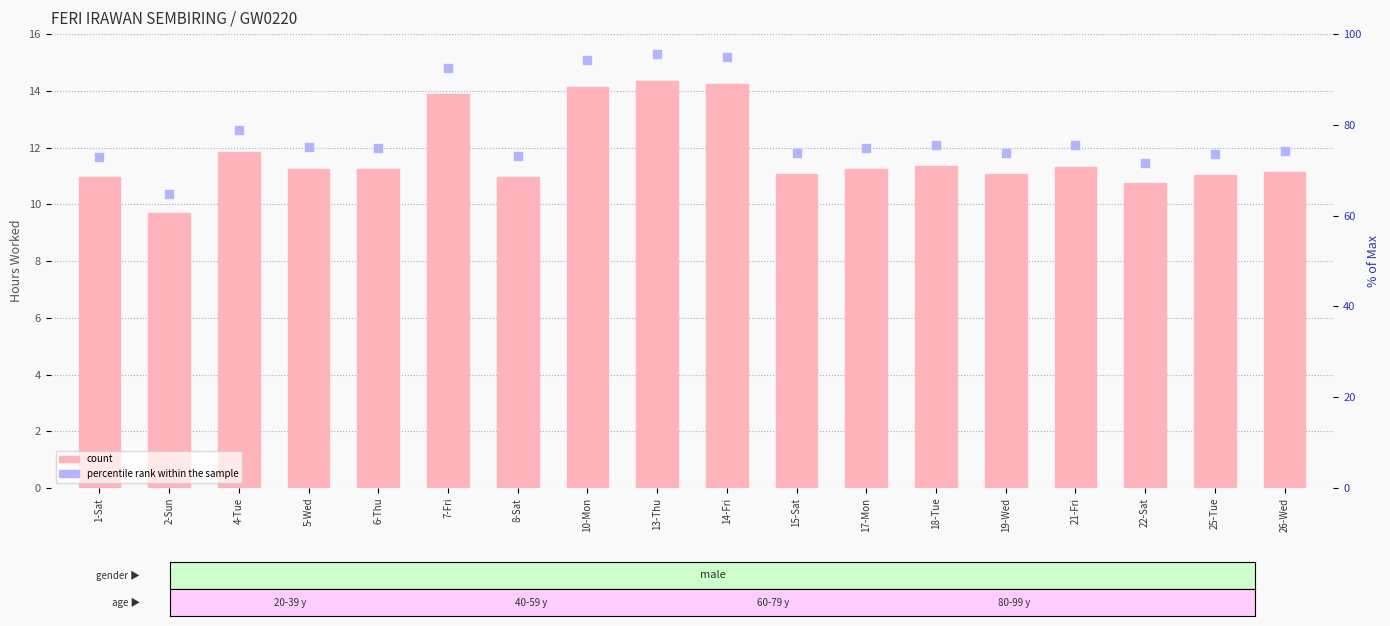

Which series reaches the maximum Y coordinate?

percentile rank within the sample